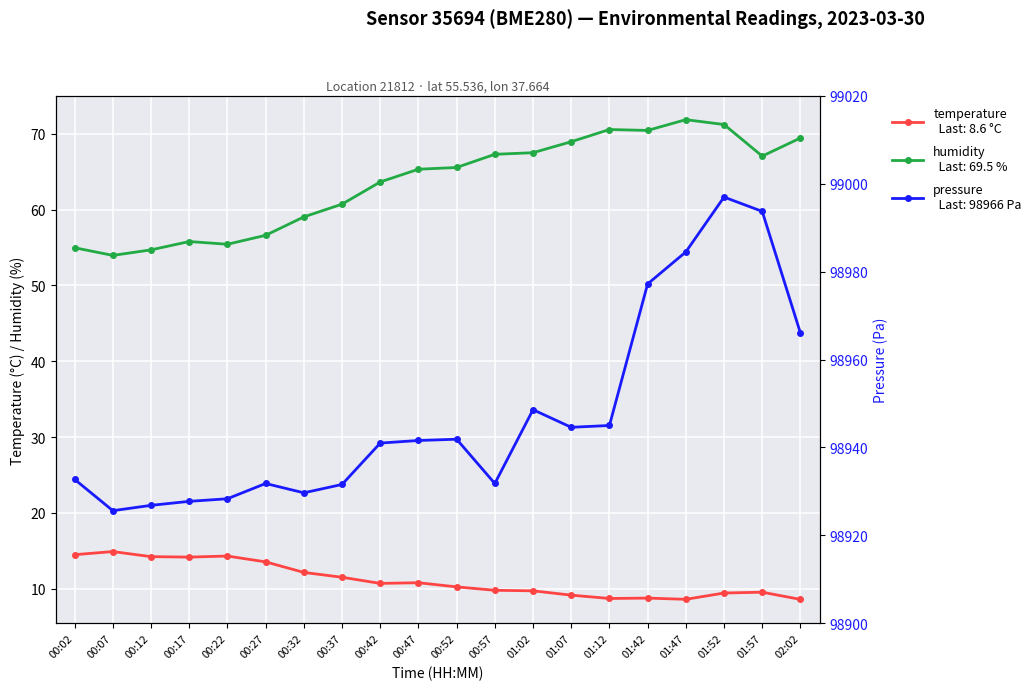

Is the value of pressure at 00:52 greater than the value of humidity at 01:02?

Yes